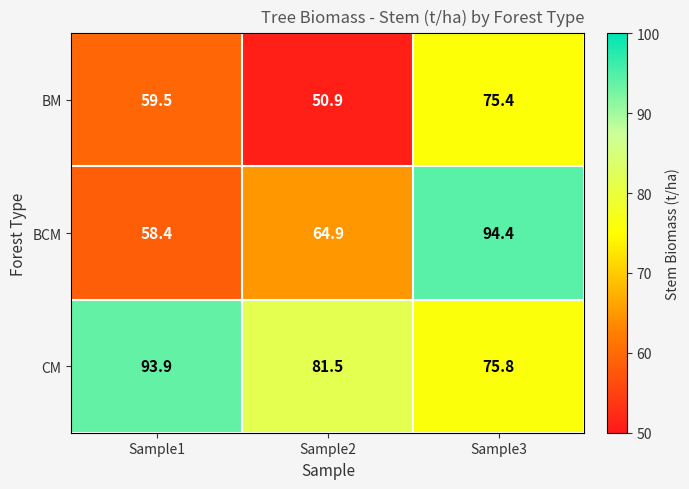

Rank the series by their average value, from highest to lowest.

CM, BCM, BM